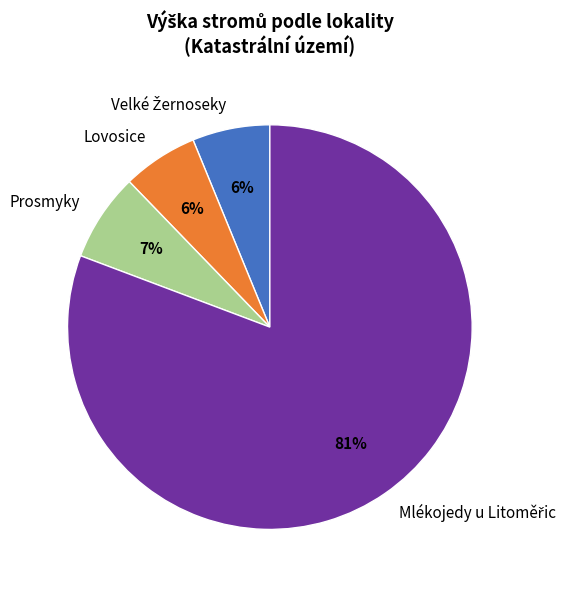

How many slices are in this pie chart?

4